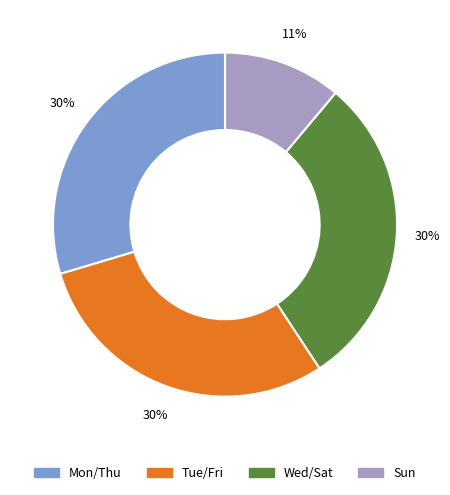

To the nearest percent, what is the difference between the largest and smallest slice percentages?

19%